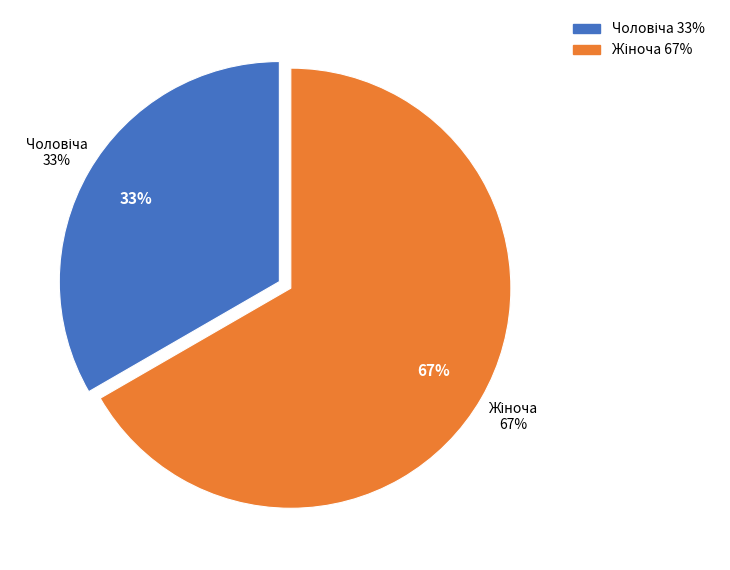

What is the ratio of the value at Жіноча to the value at Чоловіча?

2.0